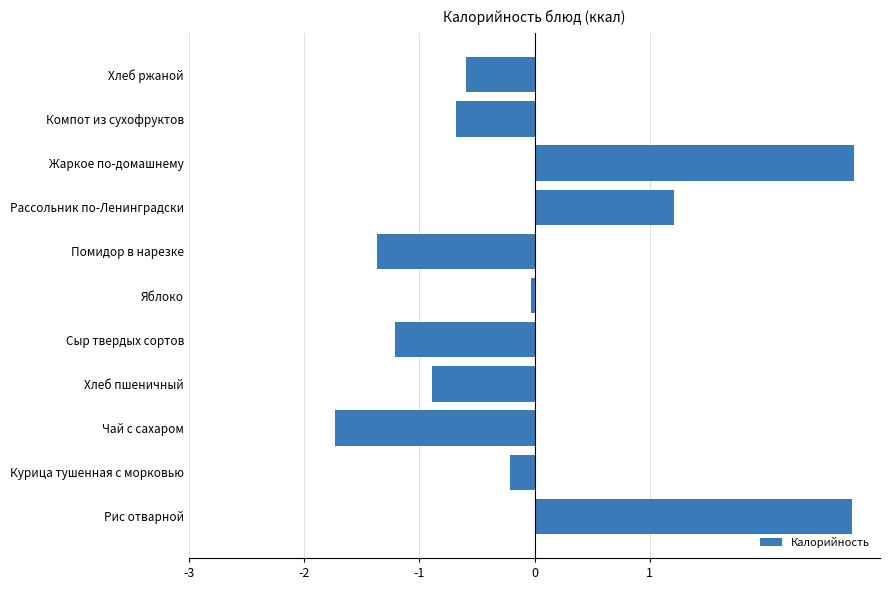

What is the approximate value at Компот из сухофруктов?

-0.7